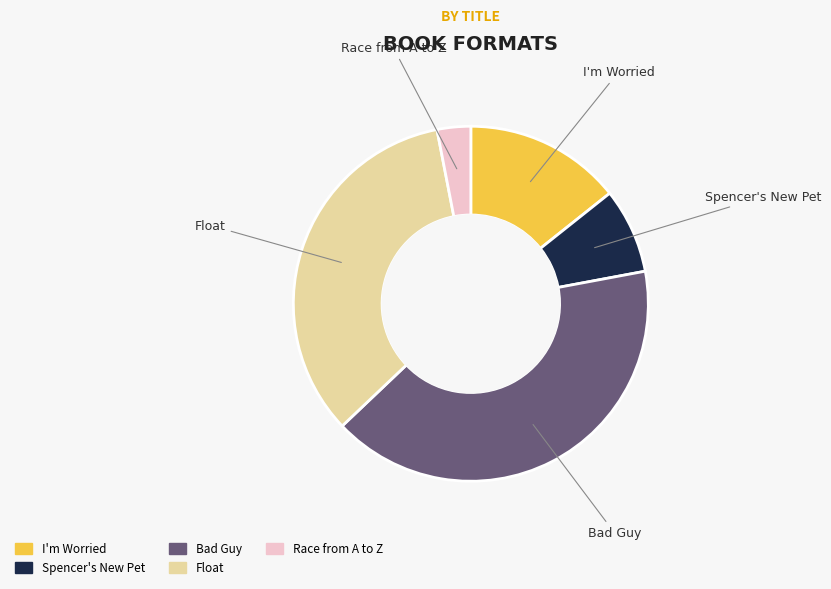

Do Float and Bad Guy together represent more than half of the pie?

Yes